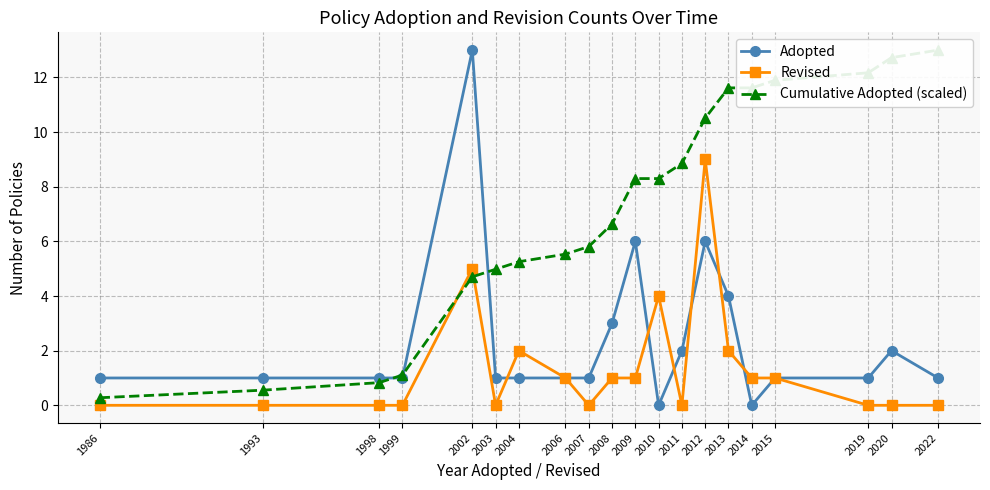

Which label corresponds to the largest value in the chart?

2002